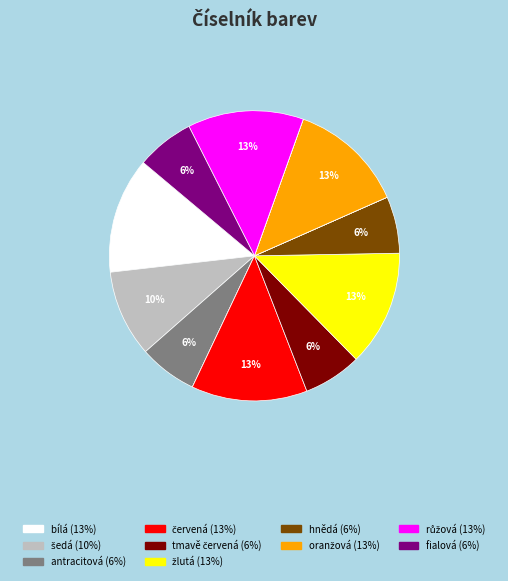

To the nearest percent, what is the difference between the largest and smallest slice percentages?

13%